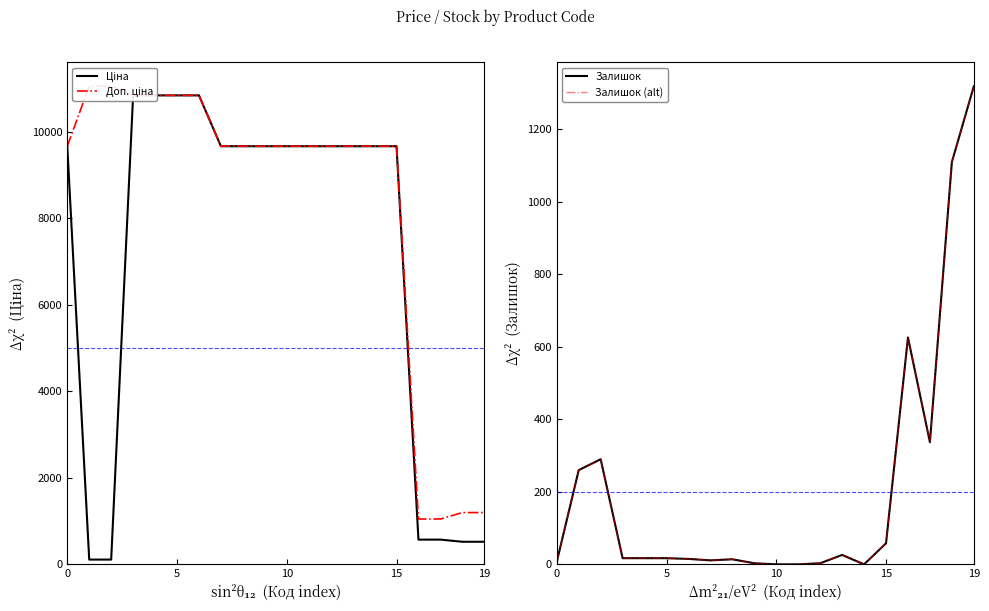

Between 19 and 6, which series saw the biggest shift?

Залишок